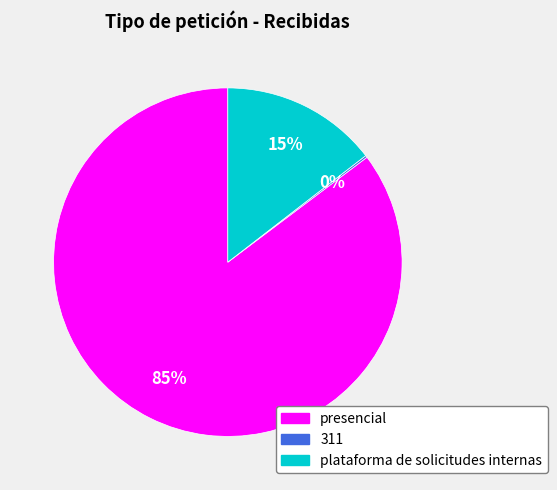

The presencial slice represents 85% of the pie. True or false?

True